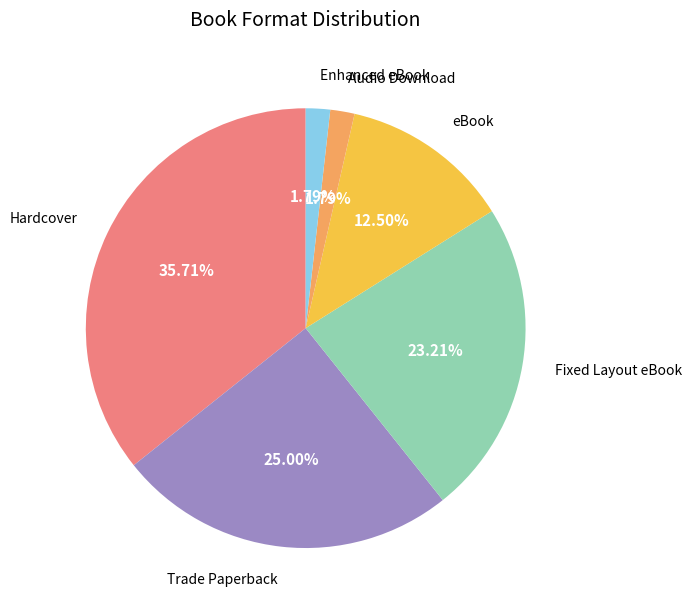

Is there a majority slice in this chart?

No